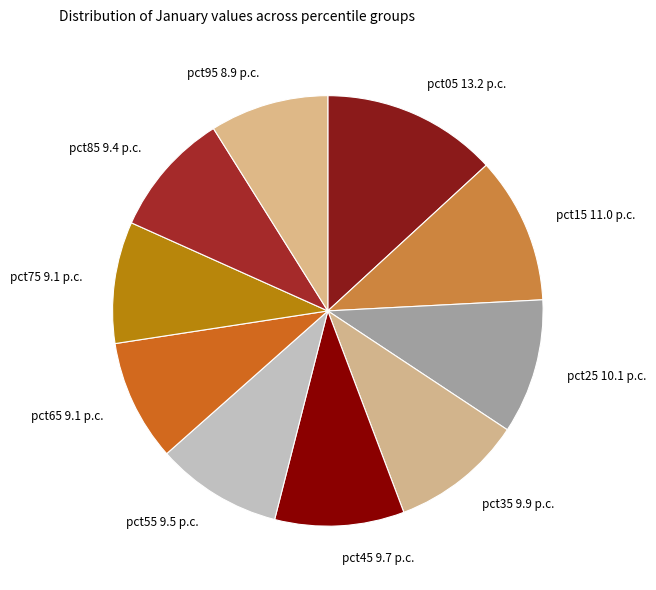

Which category has the biggest portion of the pie?

pct05